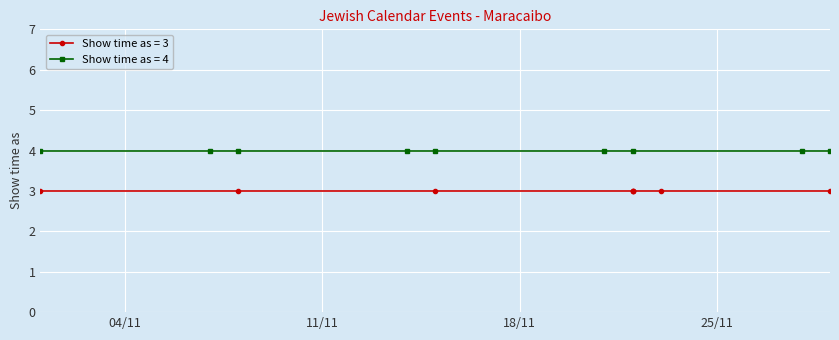

Where is the first local maximum?

22/11/2014